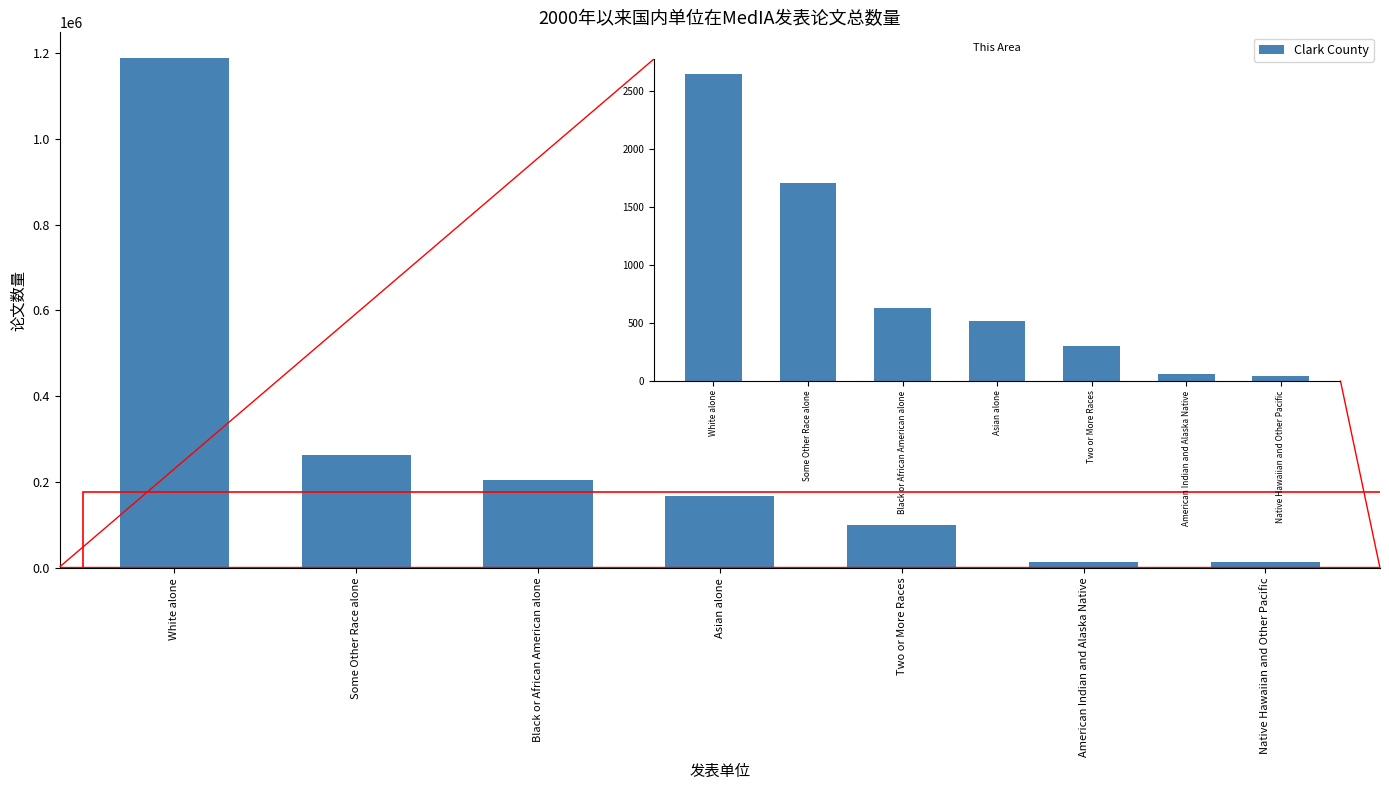

Are the bars horizontal?

No